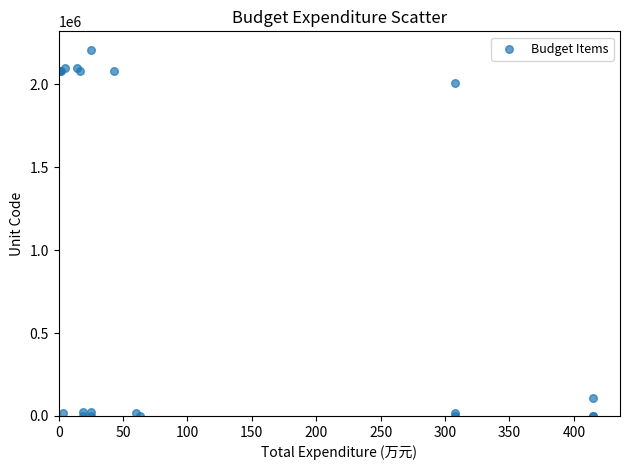

What Y value in the scatter plot is closest to 1105100?

2010201